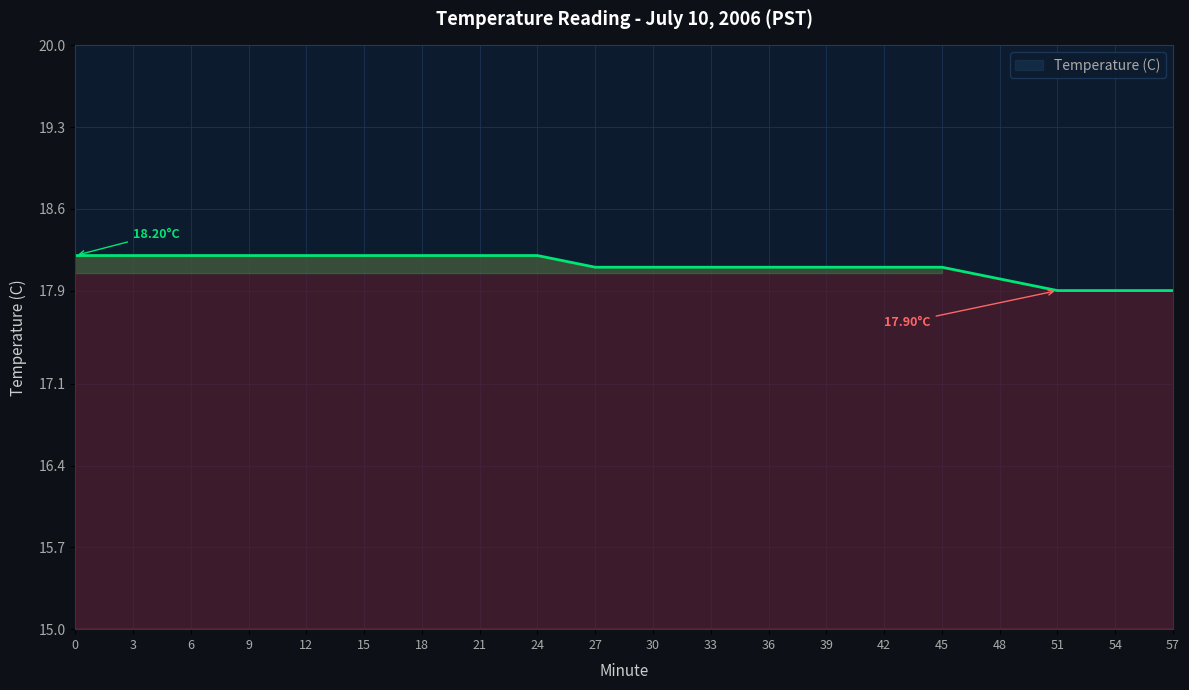

Between 24 and 54, which is larger?

24